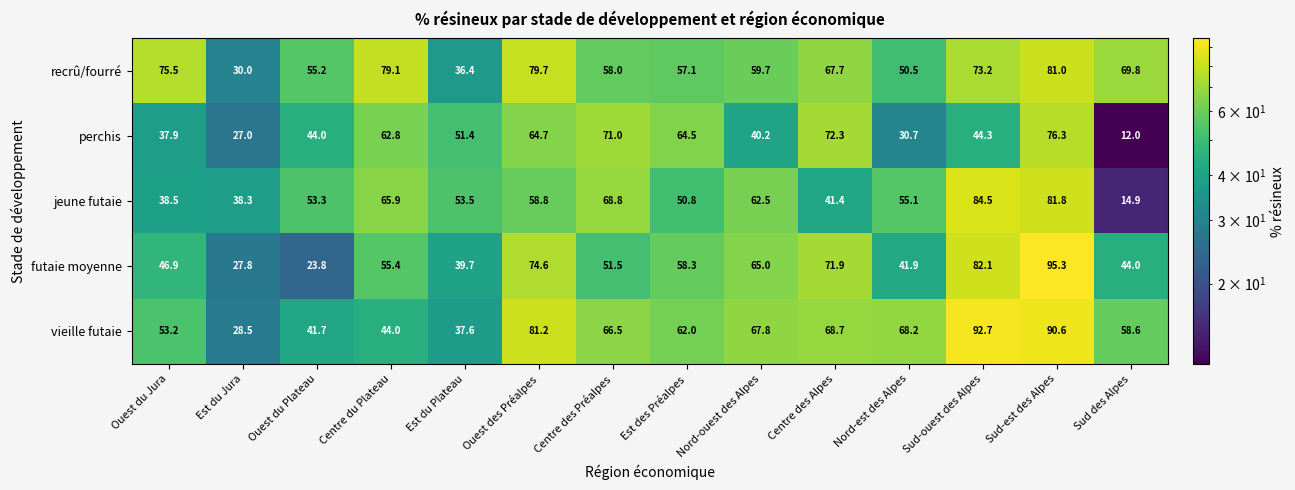

What is the sum of all perchis values?

699.1